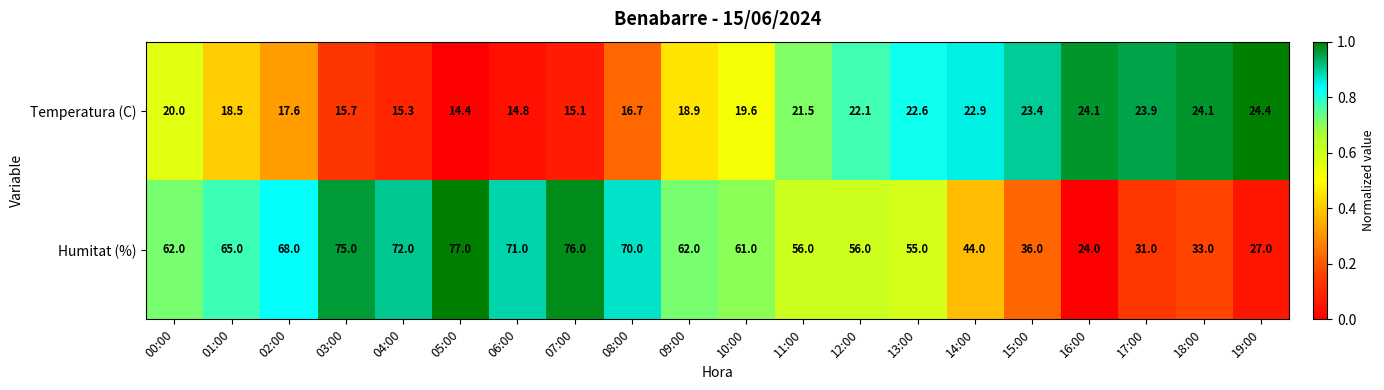

Rank the series by their maximum value, from lowest to highest.

Temperatura (C), Humitat (%)